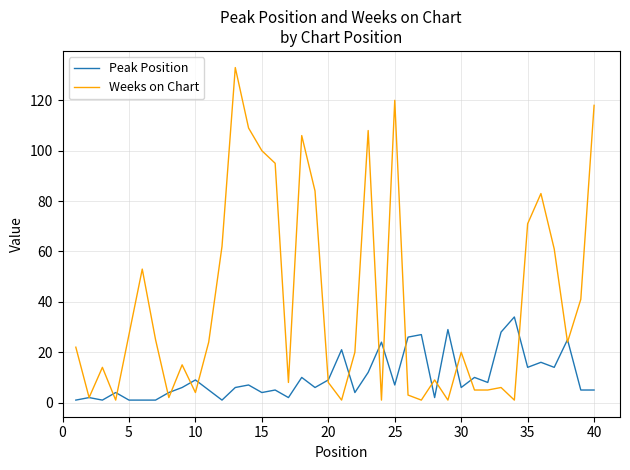

Which series has the largest total across all categories?

Weeks on Chart